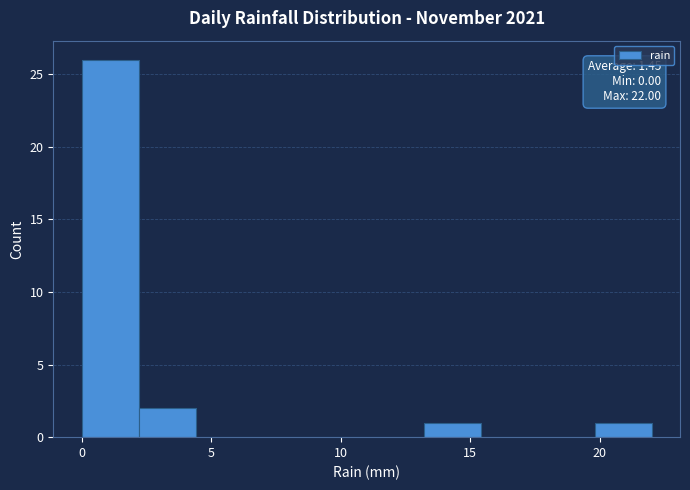

Which range on the x-axis has the tallest bar?

0.0 to 2.2